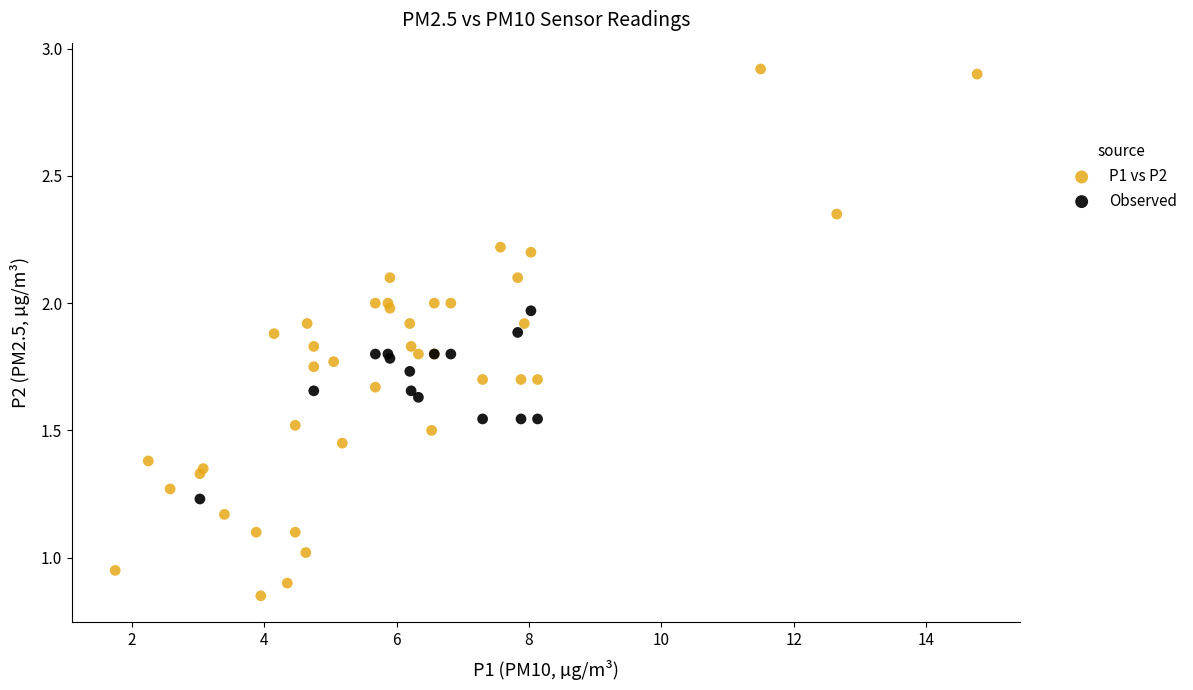

Which series reaches the minimum Y coordinate?

P1 vs P2